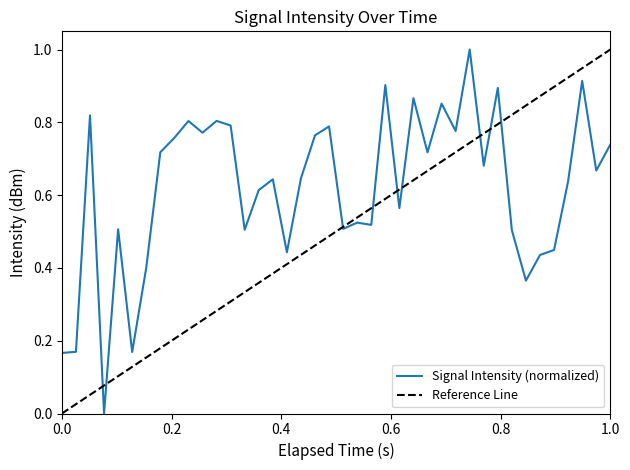

What is the highest value of the Signal Intensity (normalized) series?

1.0